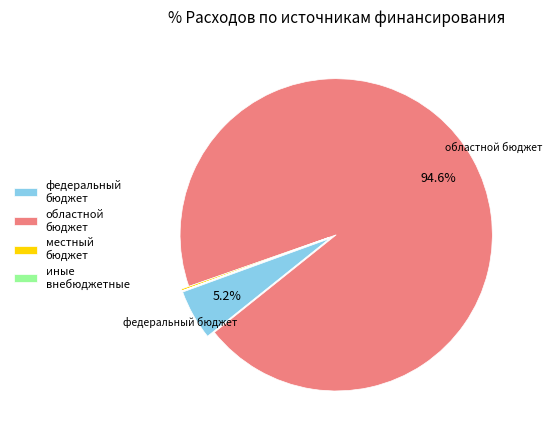

Is it true that областной бюджет is 88% of the pie?

False